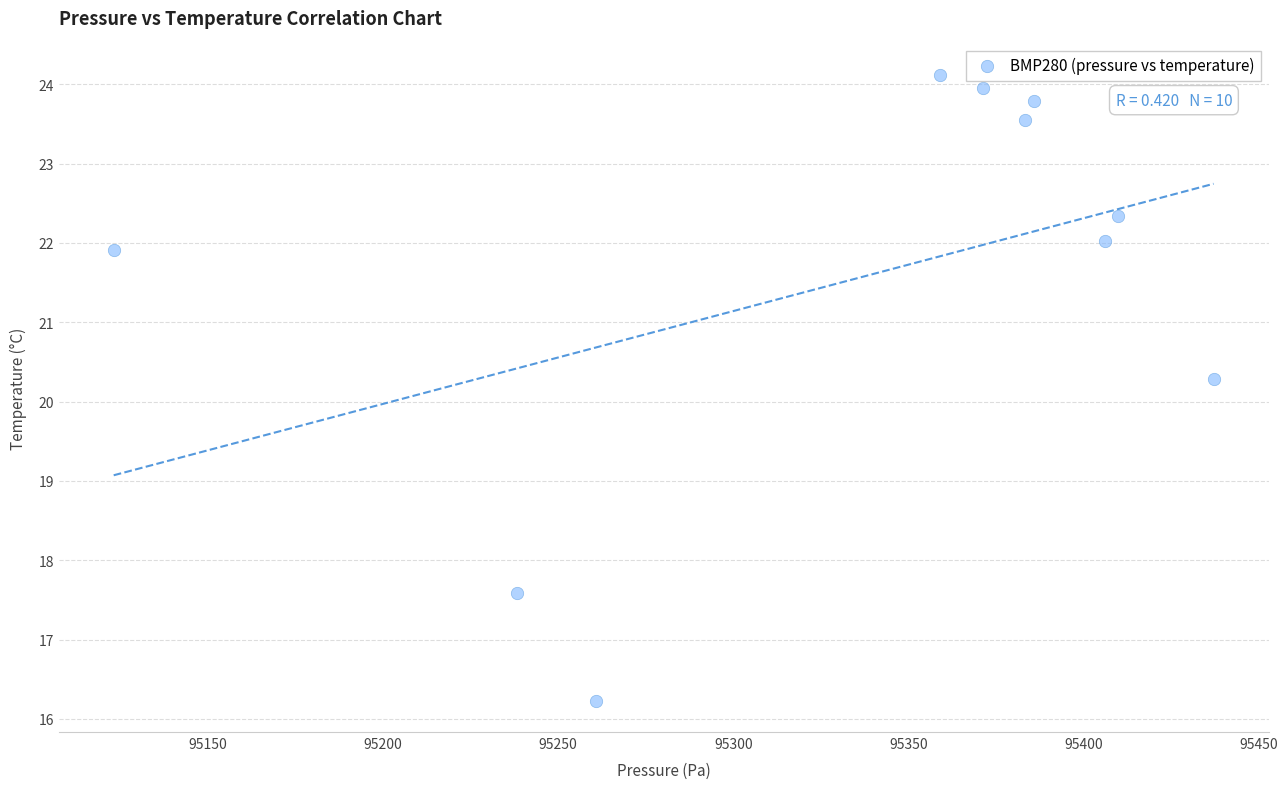

What Y value in the scatter plot is closest to 20?

20.3